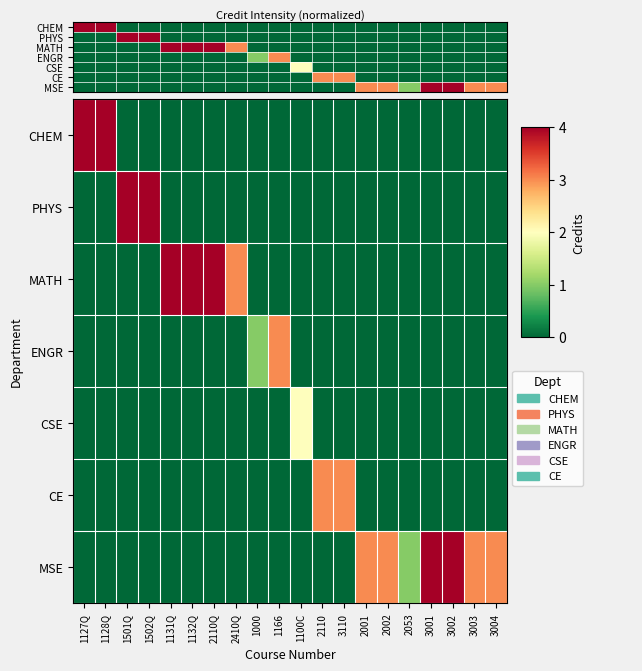

How many categories are shown in the chart?

20